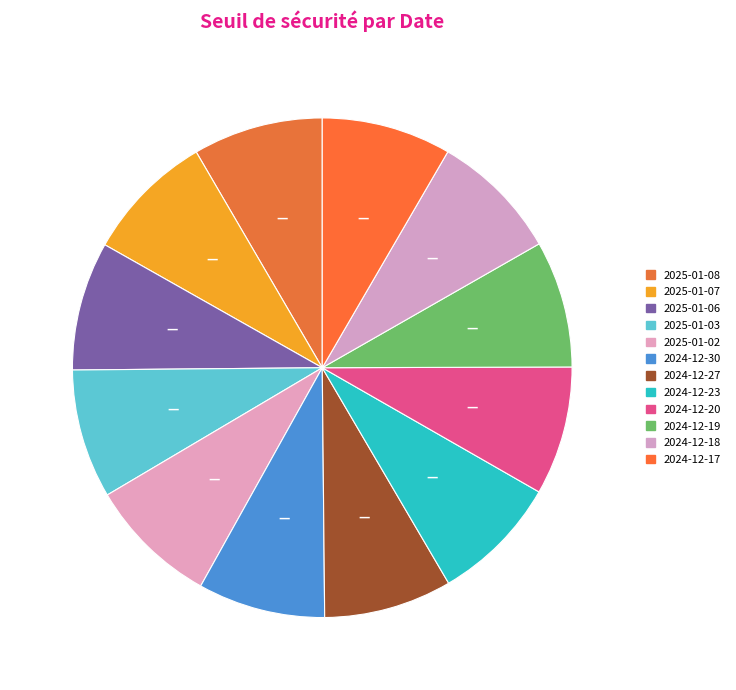

True or false: 2024-12-27 accounts for 22% of the total.

False